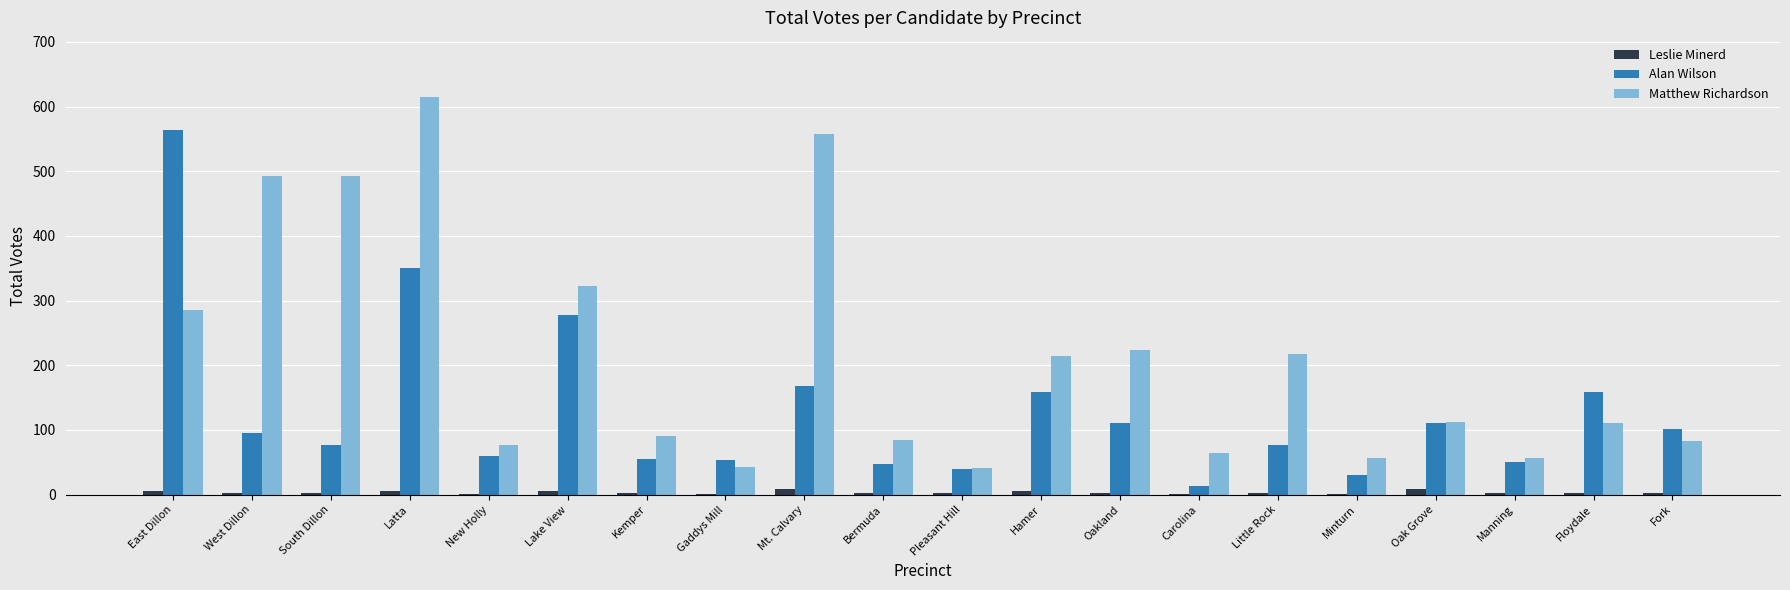

The value of Matthew Richardson at East Dillon is 286. True or false?

True